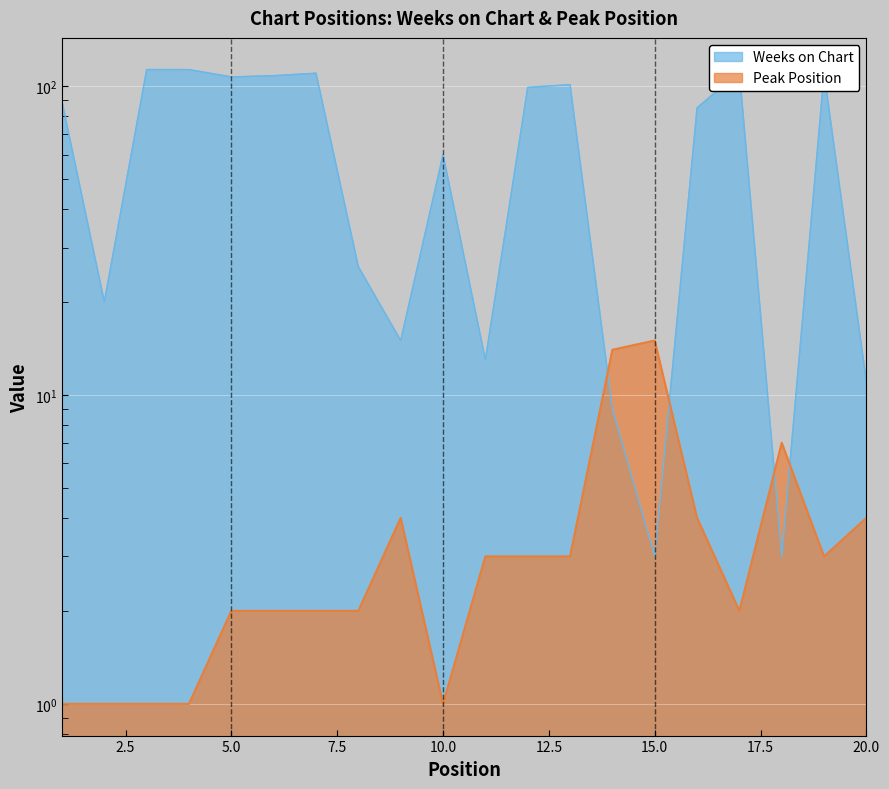

The Peak Position series shows 1 at 2. True or false?

True